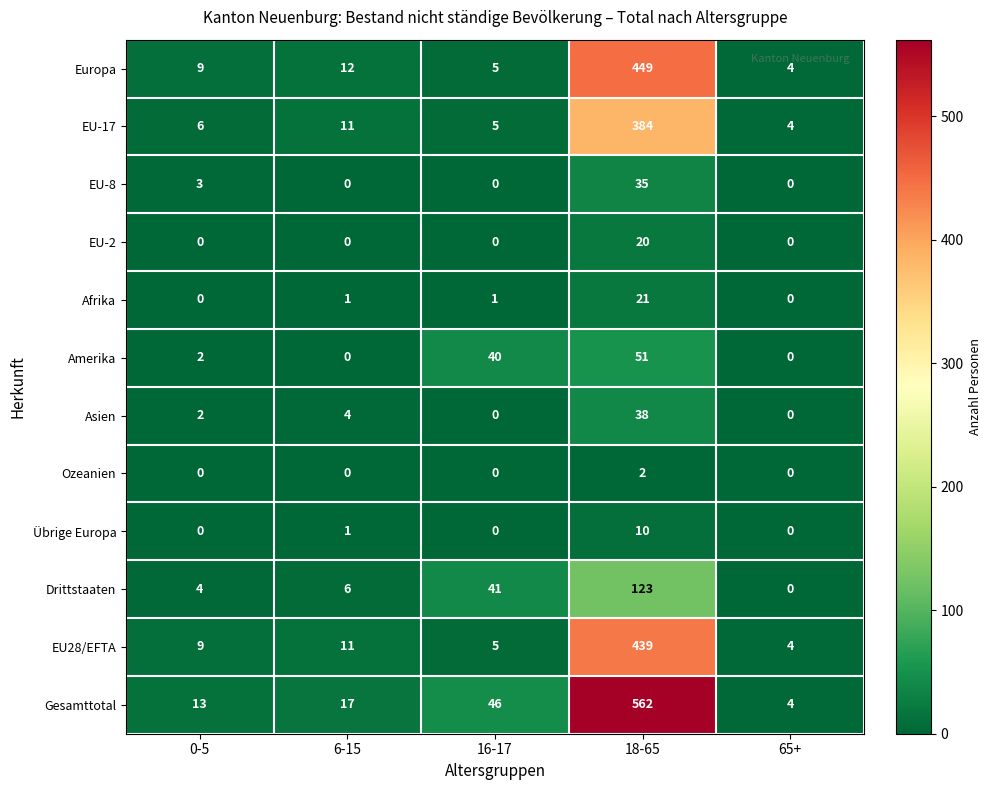

How many series are shown in this chart?

12